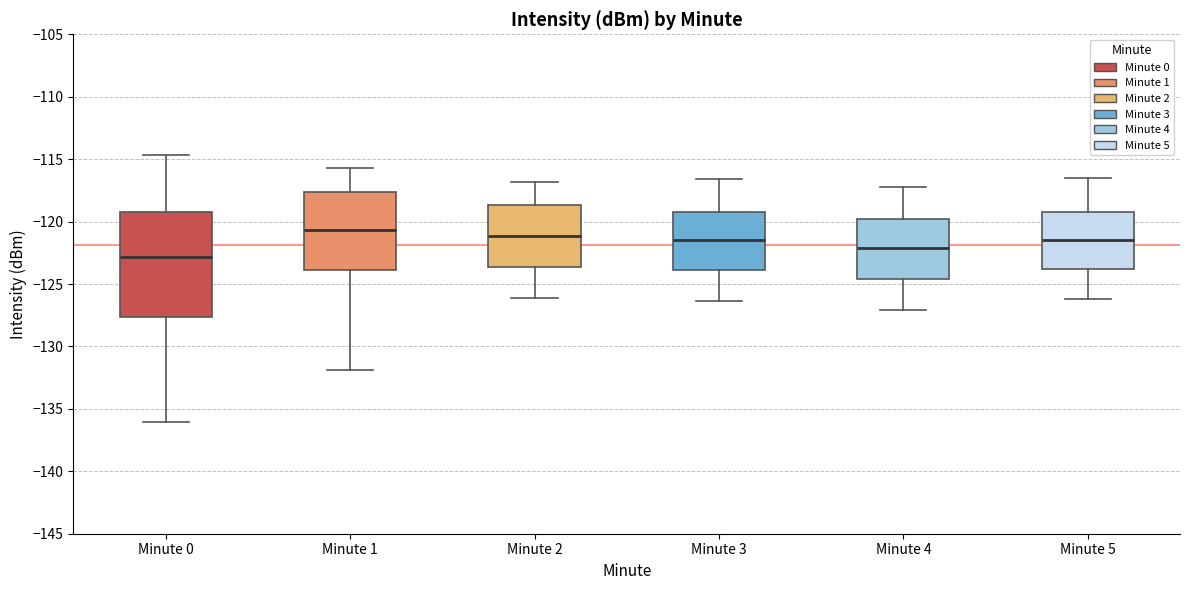

Which box has the lowest median line?

Minute 0